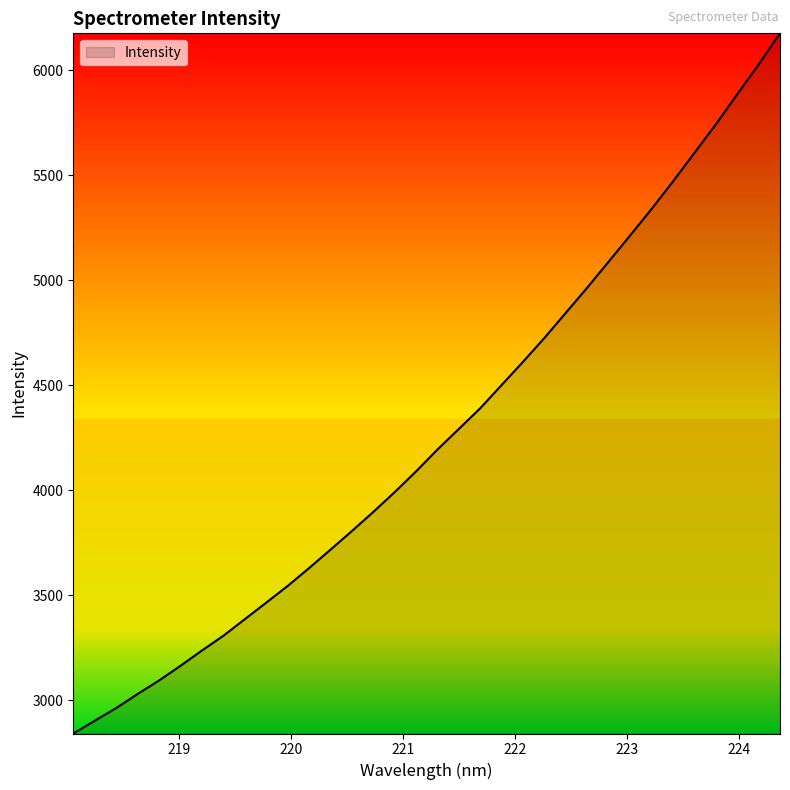

What is the difference between the maximum and minimum values?

3335.3